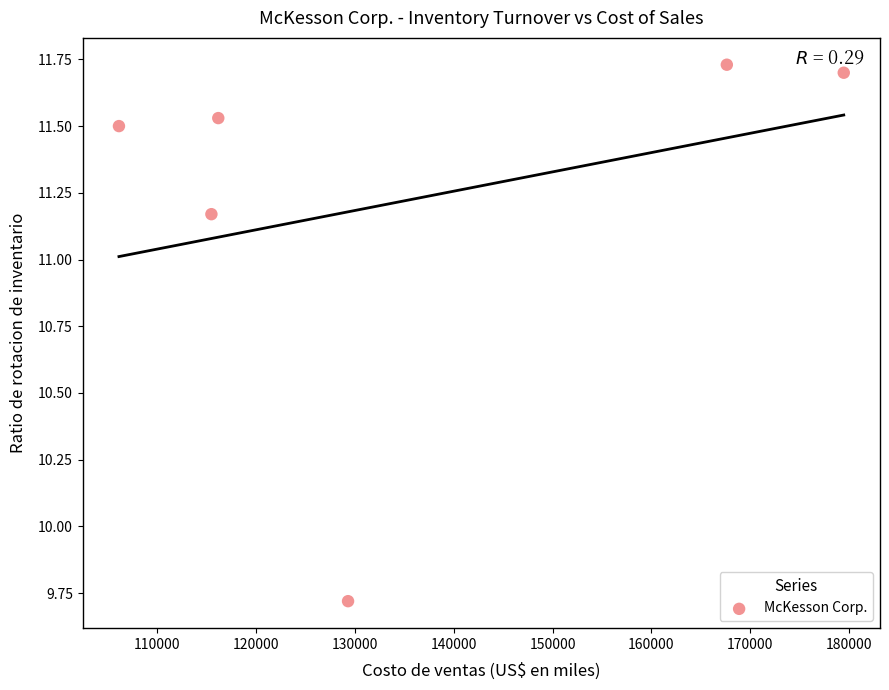

What is the range of Y values (max minus min)?

2.0